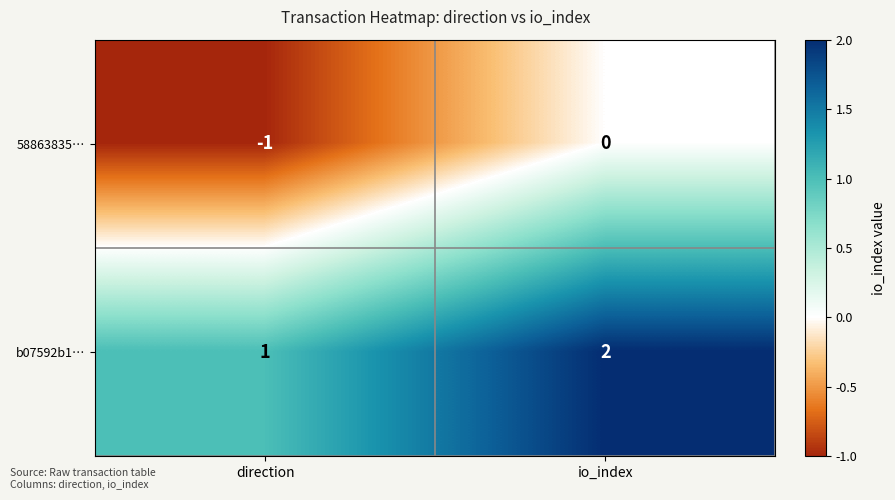

What is the sum of the b07592b1… values at direction and io_index?

3